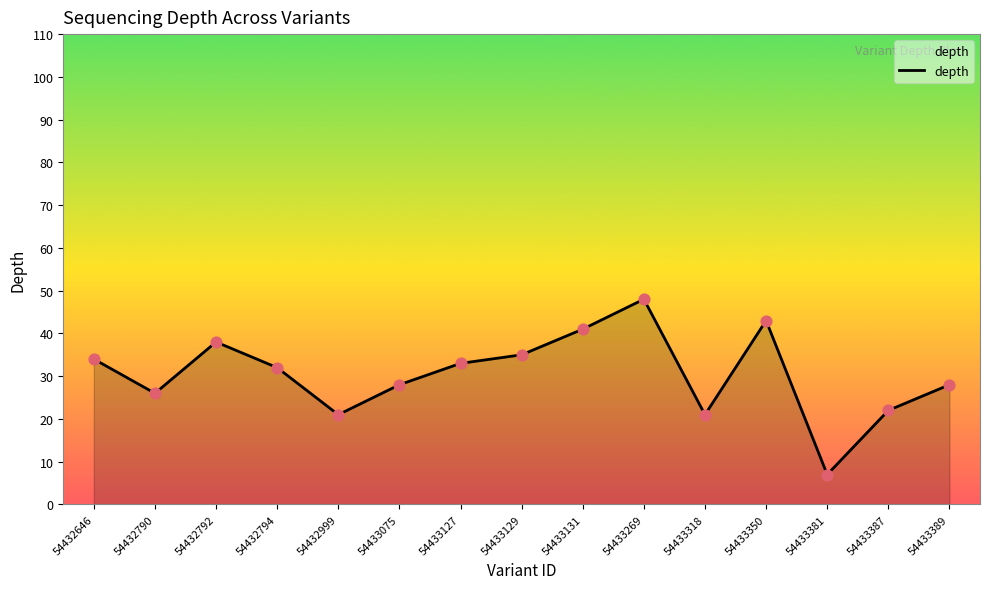

Approximately how many times larger is the value at 54433075 compared to 54432790?

1.1